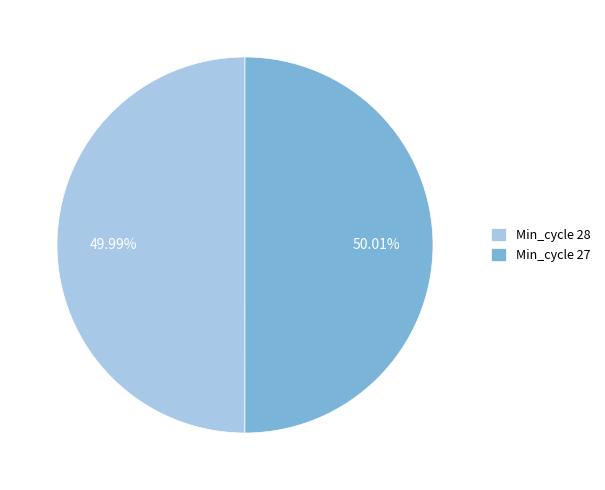

Is there a majority slice in this chart?

Yes